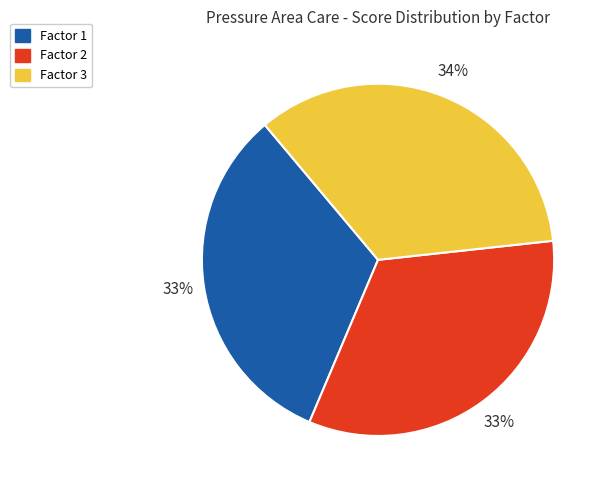

To the nearest percent, what is the average slice percentage?

33%